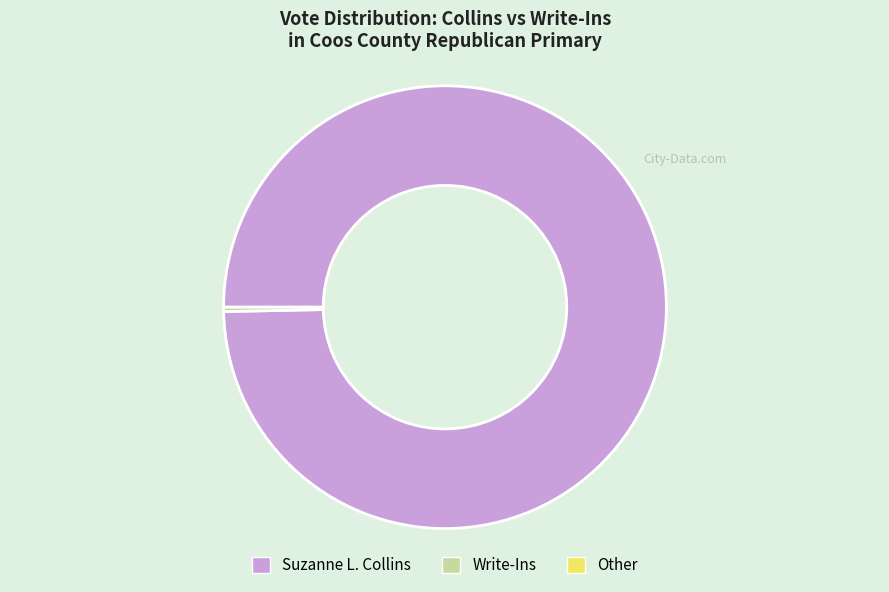

Is there a majority slice in this chart?

Yes